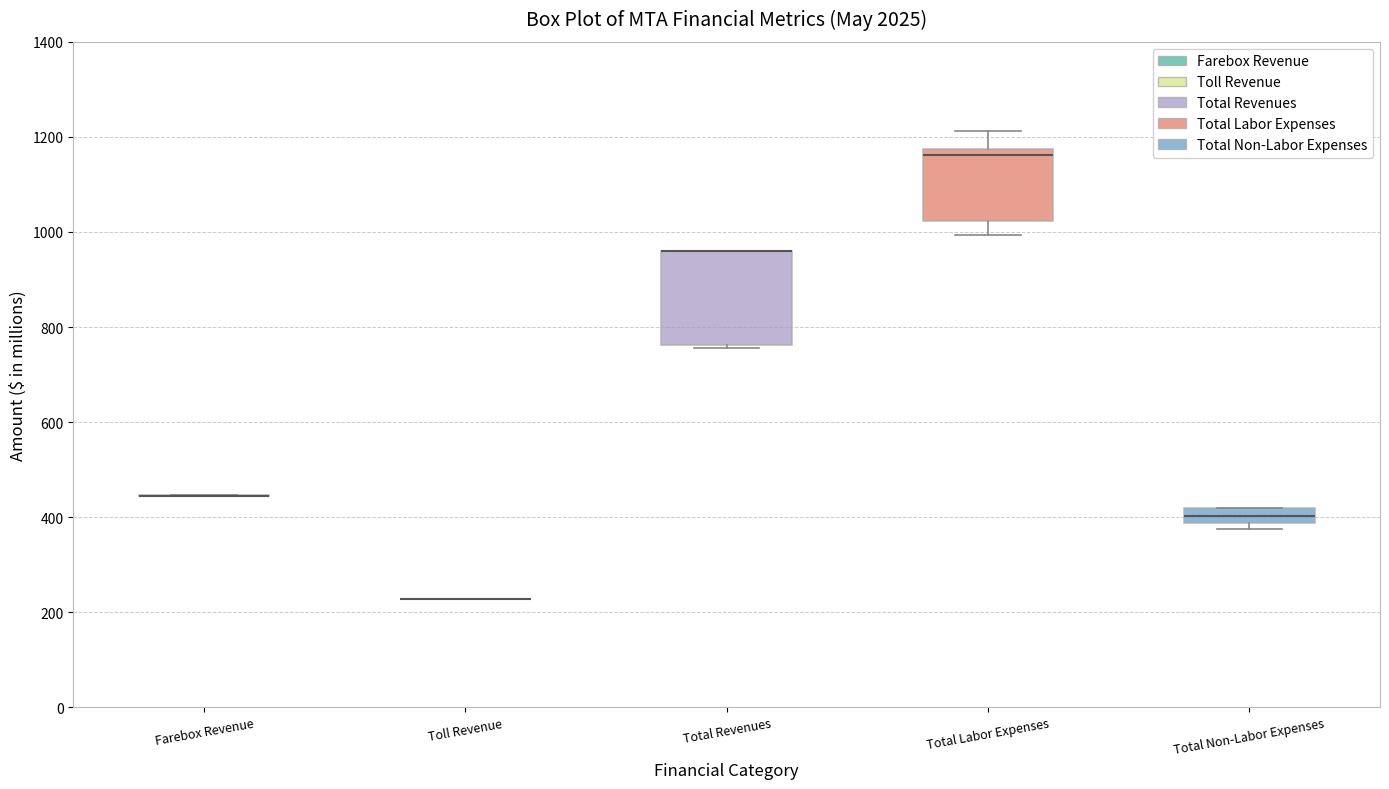

Reading left to right, read every box against the y-axis: the position of its median line, the range the box covers, and the ends of its whiskers. The values are not printed on the chart, so give them approximately, as read against the axis.

Farebox Revenue: box collapsed to a line at 440, whiskers 440 to 440
Toll Revenue: box collapsed to a line at 220, whiskers 220 to 220
Total Revenues: median 960 (drawn on the box's upper edge), box 760 to 960, whiskers 760 to 960
Total Labor Expenses: median 1160, box 1020 to 1180, whiskers 1000 to 1220
Total Non-Labor Expenses: median 400, box 380 to 420, whiskers 380 (just below the box's lower edge) to 420